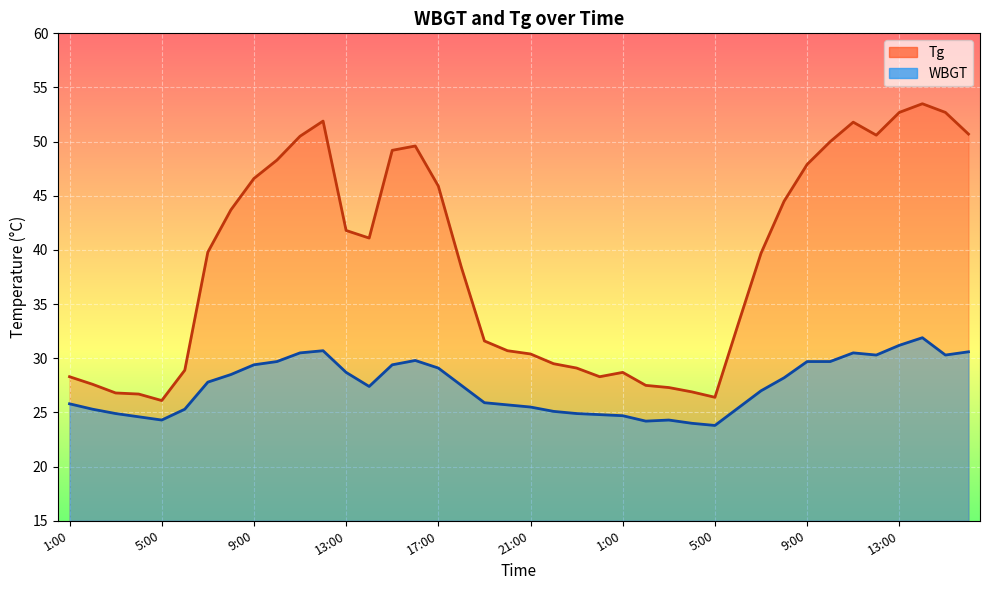

Is the value of Tg (line) at 19 greater than the value of WBGT (line) at 10?

Yes